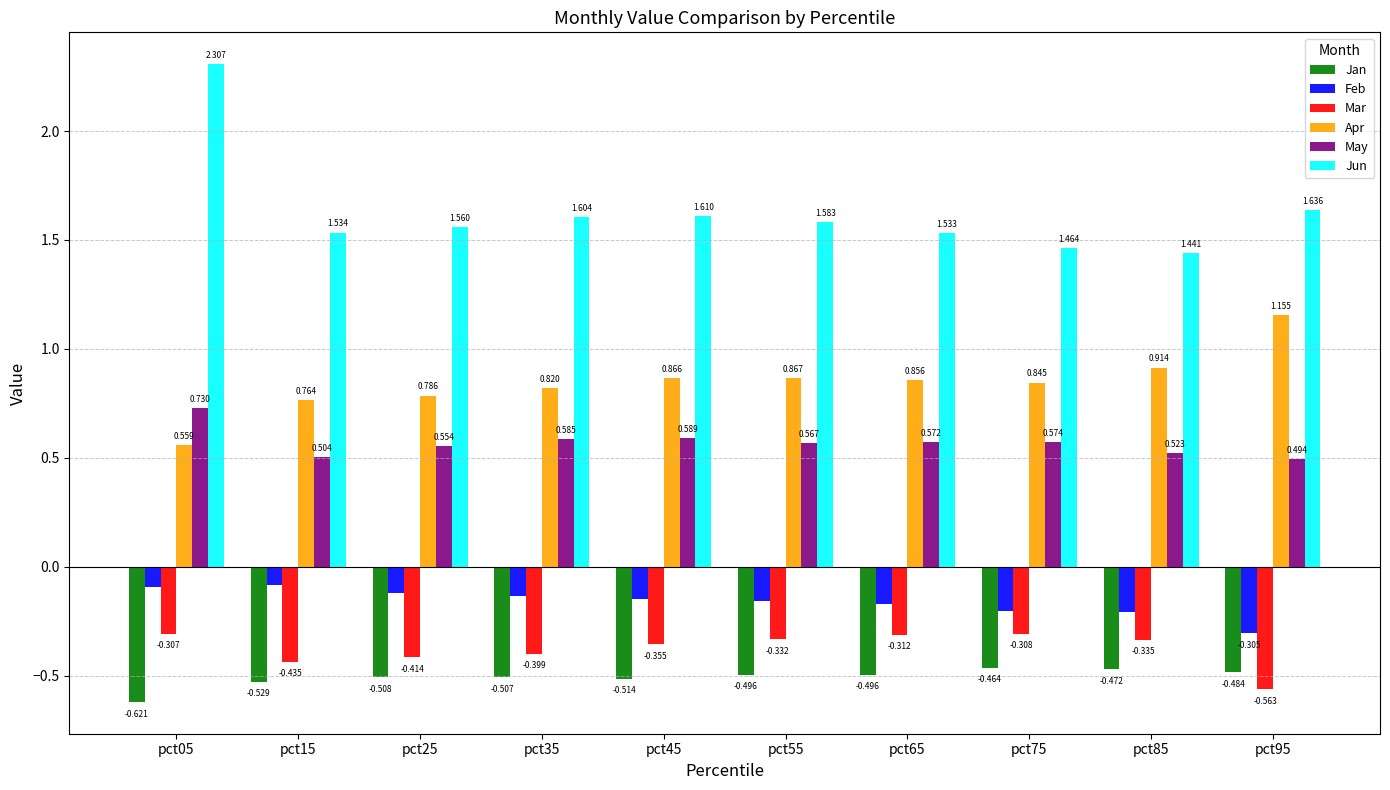

At which category is the sum across all series the highest?

pct05